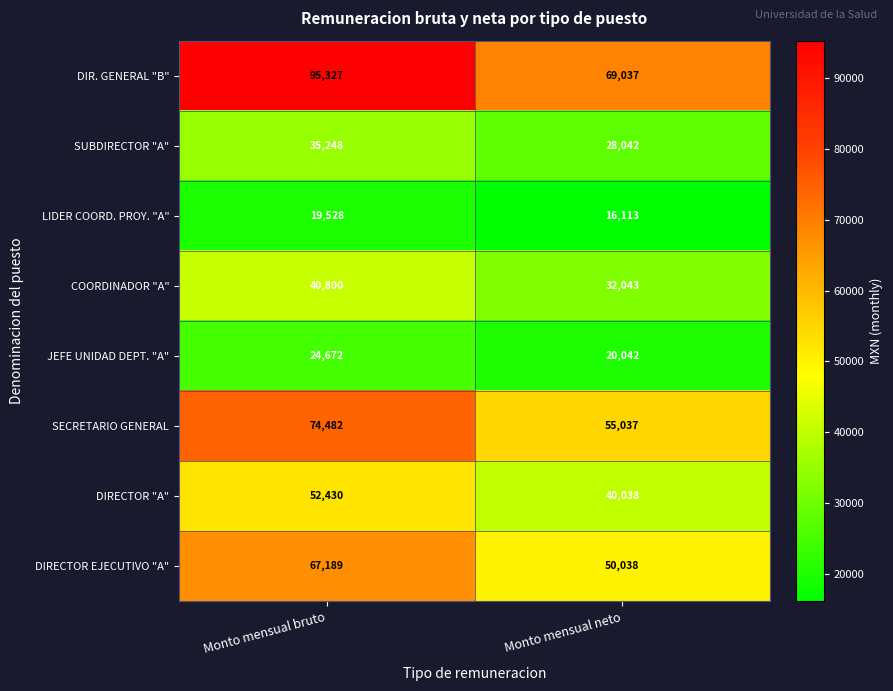

What value does the COORDINADOR "A" series have at Monto mensual bruto?

40800